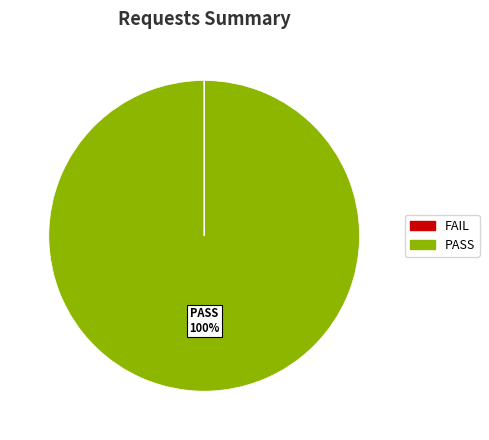

Is there any slice that represents more than half of the pie?

Yes